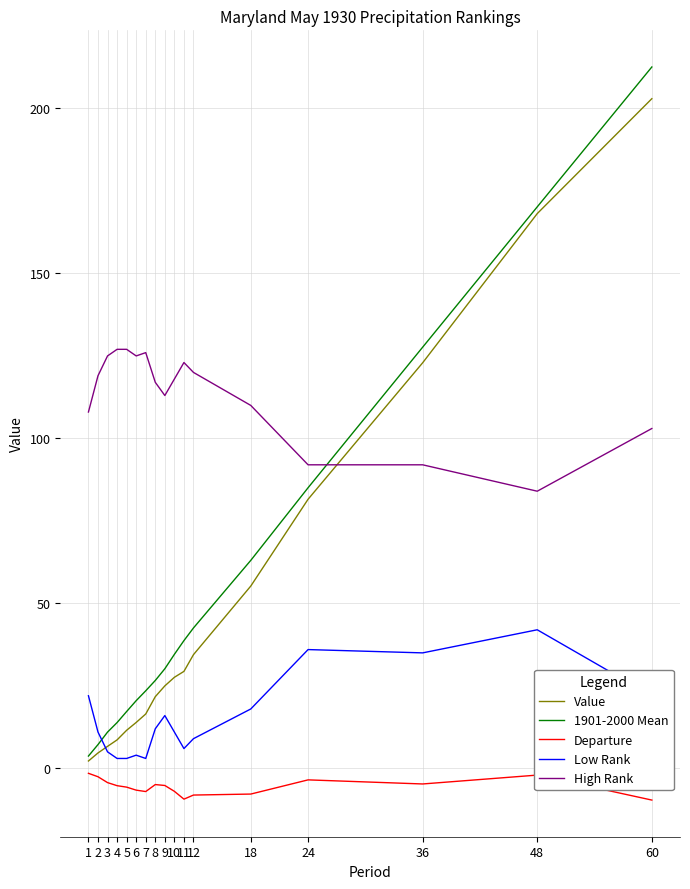

True or false: 1901-2000 Mean has a value of 5.4 at 5.

False